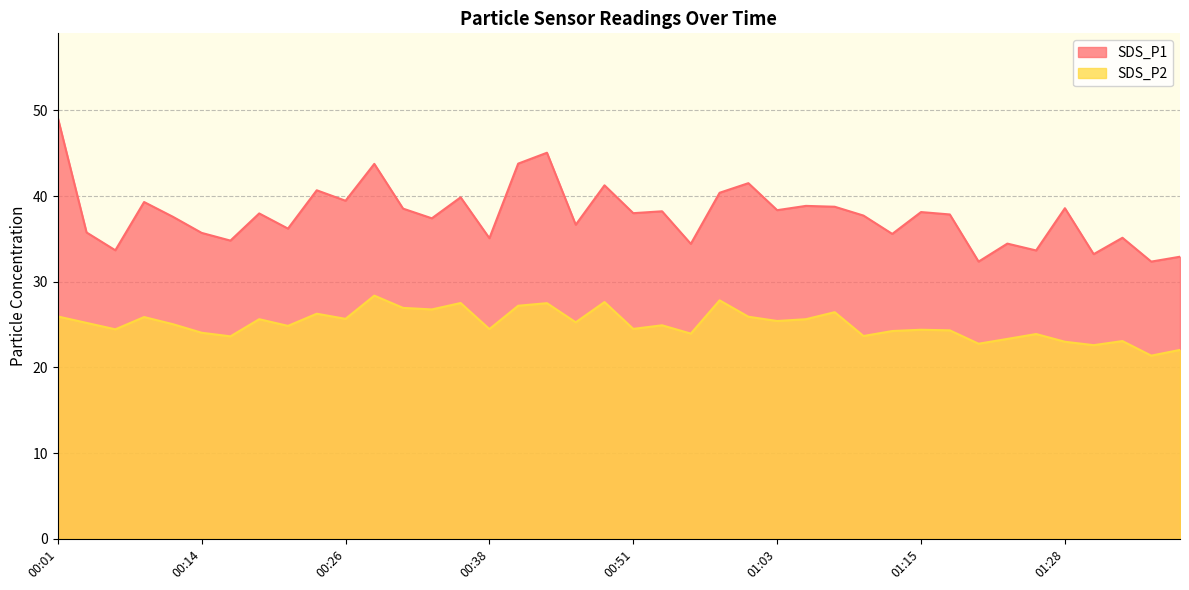

Reading left to right, extract all data points from this chart.

SDS_P1: 00:01=49.1	00:04=35.8	00:06=33.7	00:09=39.3	00:11=37.6	00:14=35.7	00:16=34.8	00:19=38.0	00:21=36.2	00:24=40.7	00:26=39.5	00:29=43.8	00:31=38.5	00:33=37.4	00:36=39.9	00:38=35.1	00:41=43.8	00:43=45.0	00:46=36.6	00:48=41.2	00:51=38.0	00:53=38.2	00:56=34.4	00:58=40.4	01:01=41.5	01:03=38.4	01:06=38.9	01:08=38.8	01:10=37.7	01:13=35.6	01:15=38.1	01:18=37.9	01:20=32.4	01:23=34.5	01:25=33.6	01:28=38.6	01:30=33.2	01:33=35.1	01:35=32.4	01:38=32.9
SDS_P2: 00:01=25.9	00:04=25.2	00:06=24.4	00:09=25.9	00:11=25.1	00:14=24.1	00:16=23.6	00:19=25.6	00:21=24.9	00:24=26.3	00:26=25.7	00:29=28.4	00:31=26.9	00:33=26.8	00:36=27.5	00:38=24.5	00:41=27.2	00:43=27.5	00:46=25.3	00:48=27.6	00:51=24.5	00:53=24.9	00:56=23.9	00:58=27.8	01:01=25.9	01:03=25.4	01:06=25.6	01:08=26.4	01:10=23.7	01:13=24.2	01:15=24.4	01:18=24.3	01:20=22.8	01:23=23.3	01:25=23.9	01:28=23.0	01:30=22.6	01:33=23.1	01:35=21.4	01:38=22.1